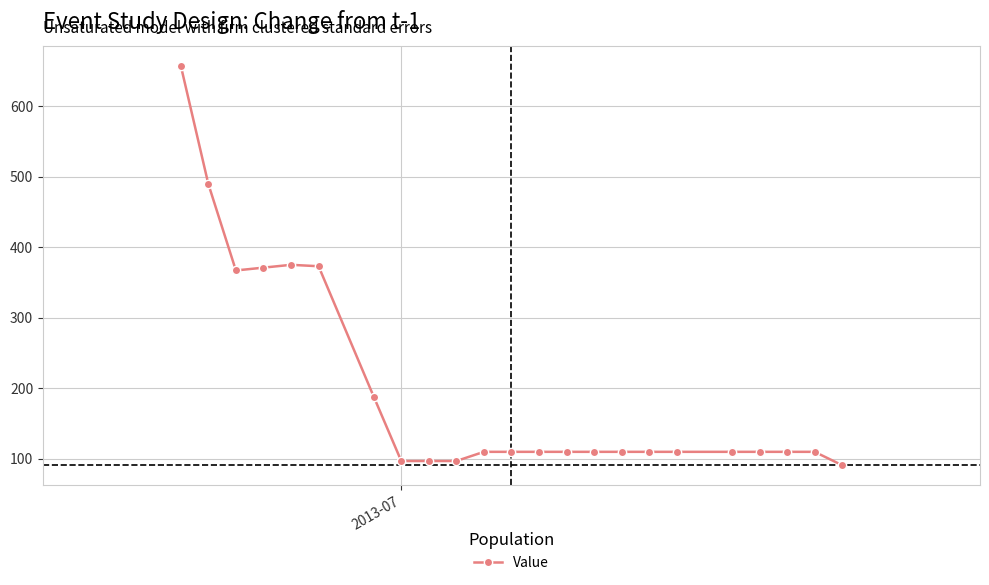

What is the sum of all values?

4523.2